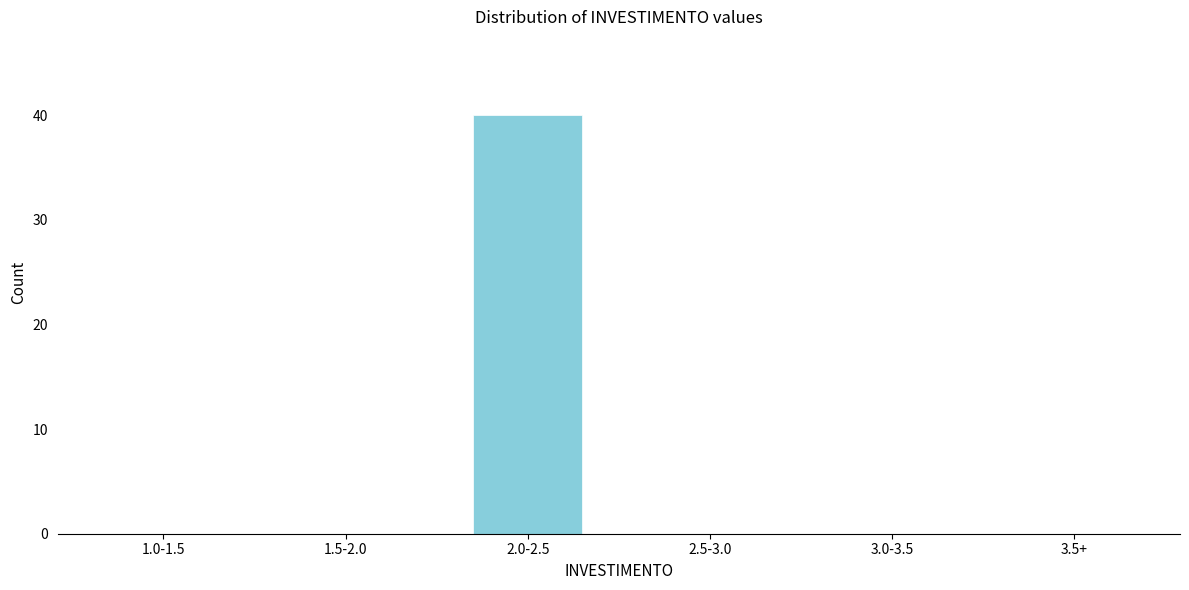

Reading right to left, list all the values displayed in this chart.

3.5+=0	3.0-3.5=0	2.5-3.0=0	2.0-2.5=40	1.5-2.0=0	1.0-1.5=0